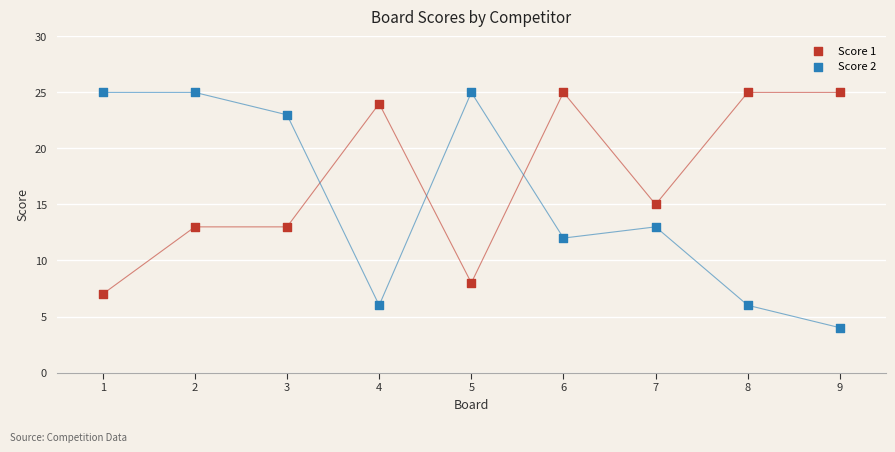

Which series has the widest spread of Y values?

Score 2